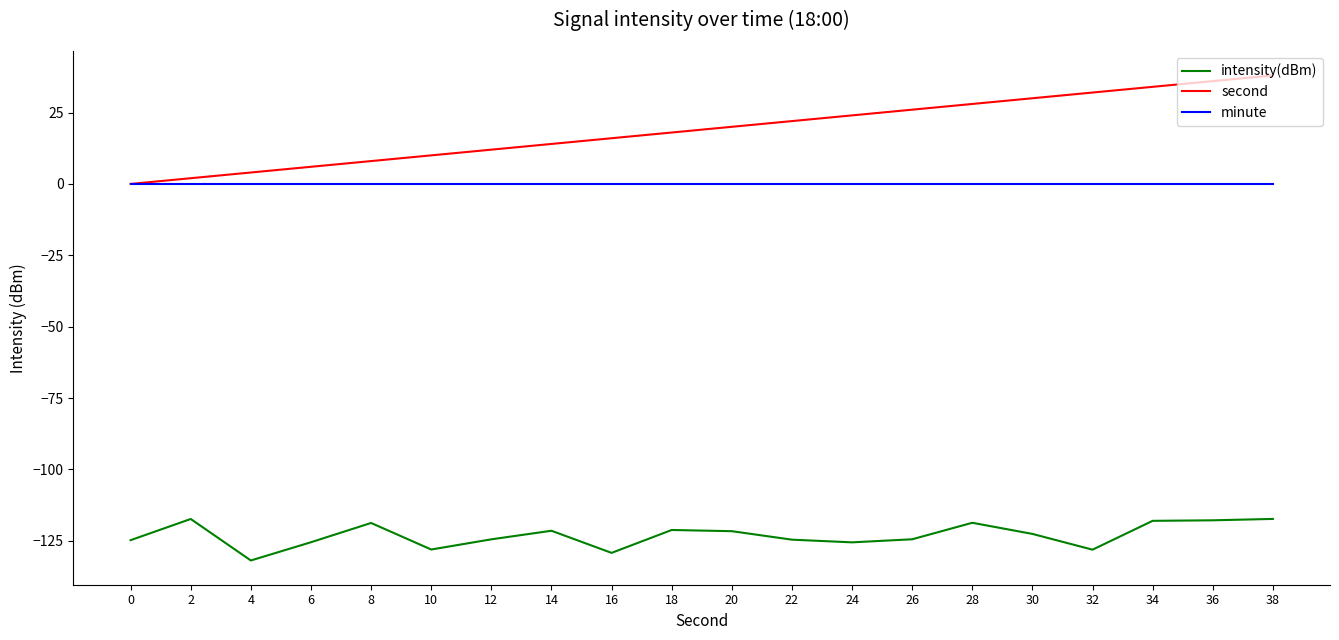

What is the total value across all series at 10?

-118.0